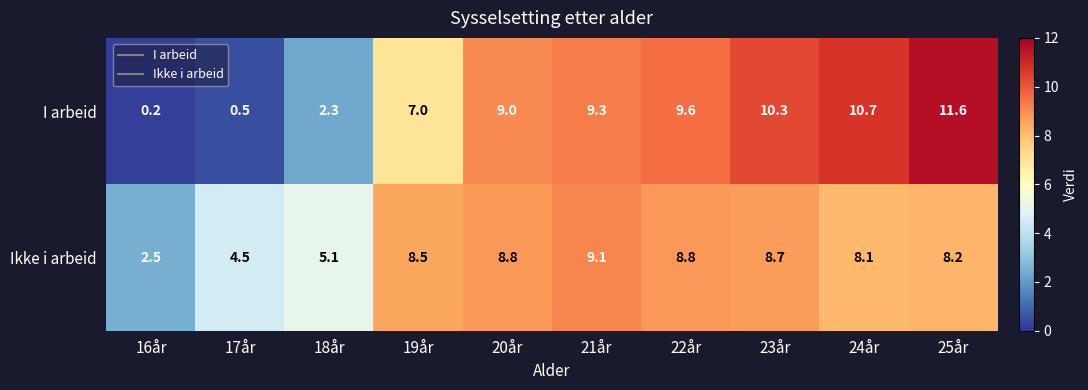

Between 20år and 25år, which series saw the biggest shift?

I arbeid